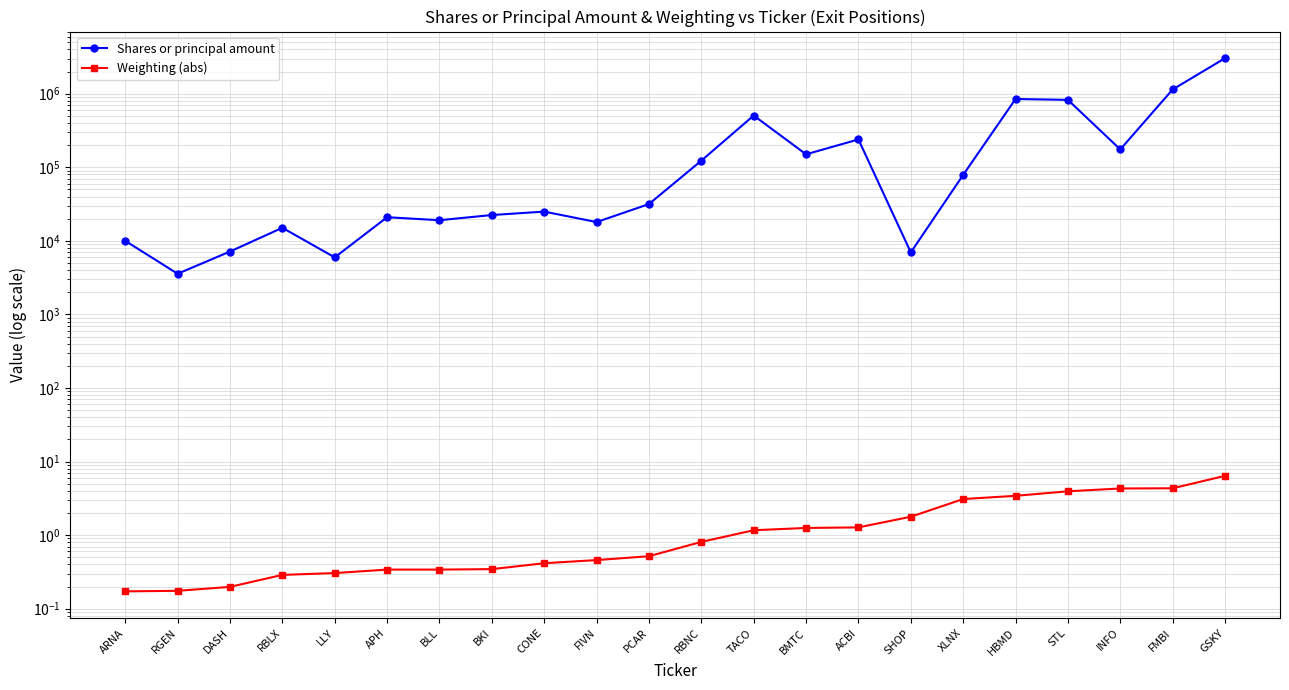

Which series has the largest total across all categories?

Shares or principal amount